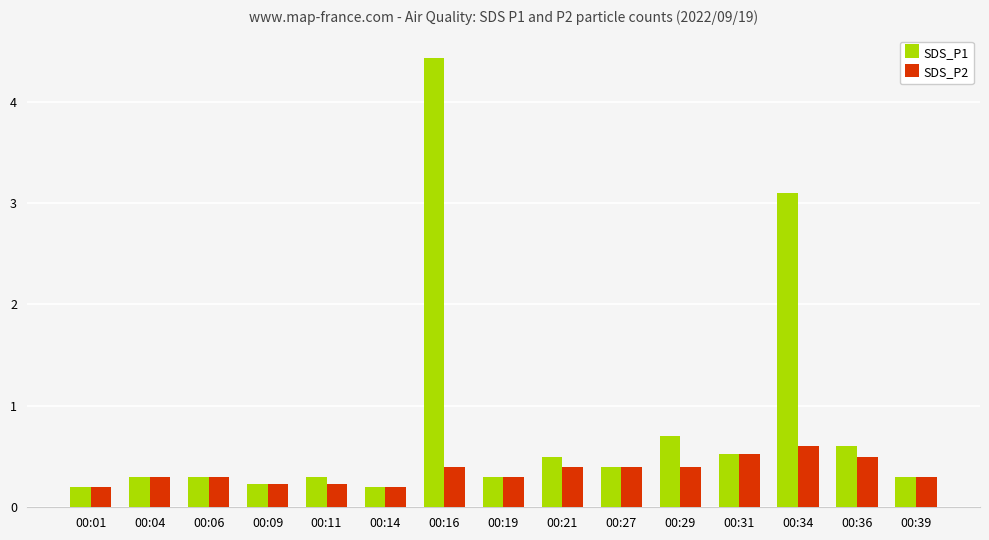

At which label is SDS_P1 closest to 2?

00:34